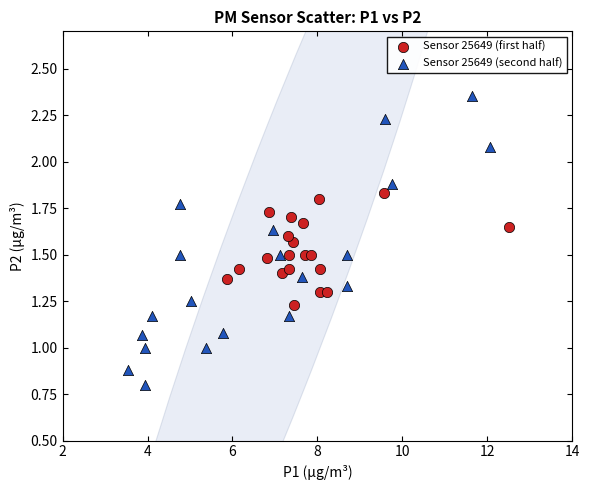

Which series reaches the maximum Y coordinate?

Sensor 25649 (second half)